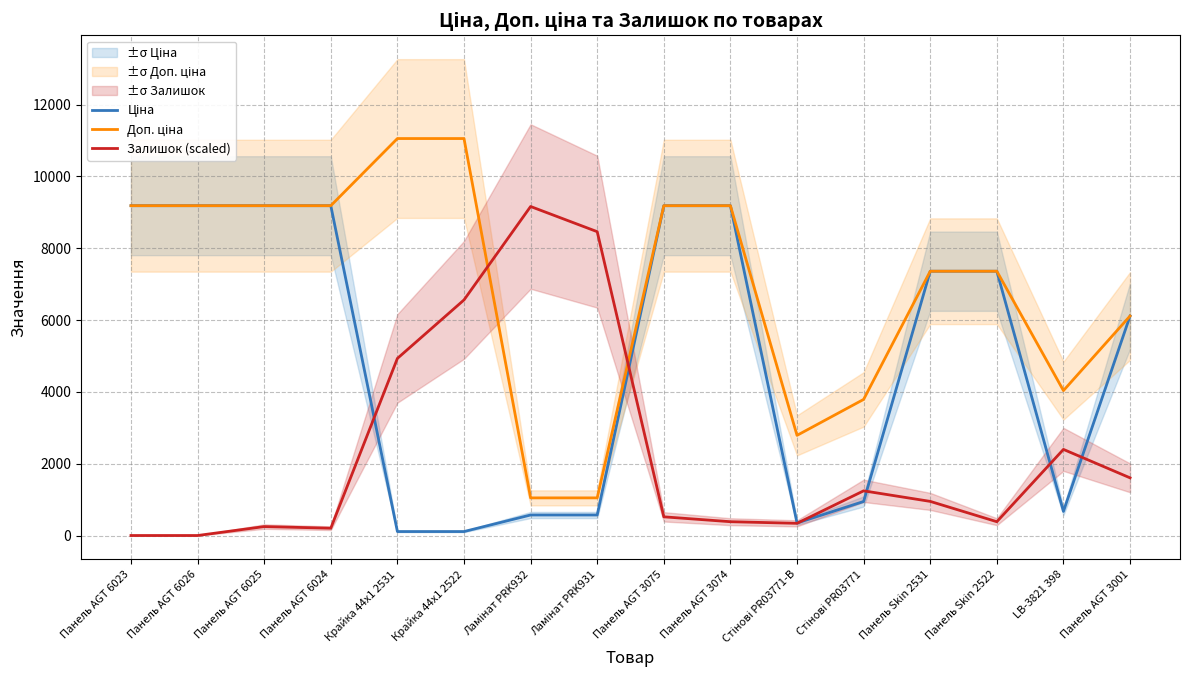

Reading left to right, transcribe all the data shown in this chart.

Ціна: 9185.1	9185.1	9185.1	9185.1	110.5	110.5	571.6	571.6	9185.1	9185.1	348.6	947.6	7360.2	7360.2	672.7	6112.5
Доп. ціна: 9185.1	9185.1	9185.1	9185.1	11055.0	11055.0	1048.0	1048.0	9185.1	9185.1	2789.2	3790.3	7360.2	7360.2	4036.0	6112.5
Залишок (scaled): 0.0	0.0	248.9	203.6	4931.9	6560.8	9162.5	8461.2	520.3	384.6	339.4	1244.3	950.2	384.6	2398.1	1606.3